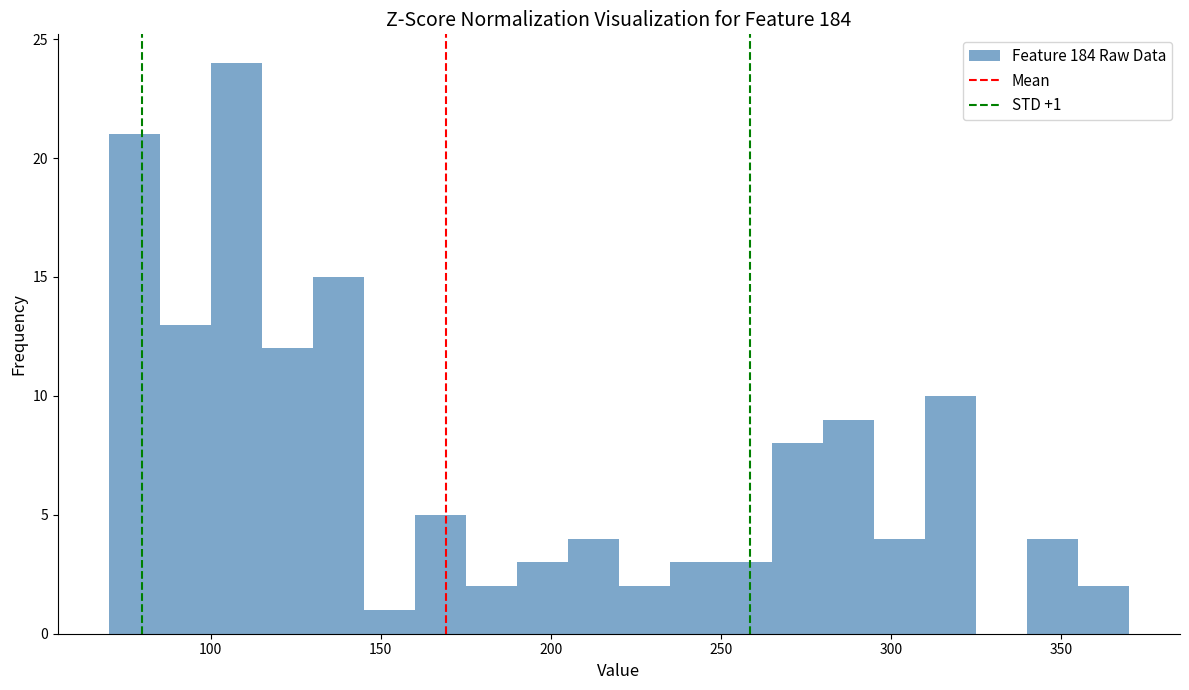

Around what value on the x-axis is the tallest bar? Give the approximate position of its centre, as read against the axis.

110